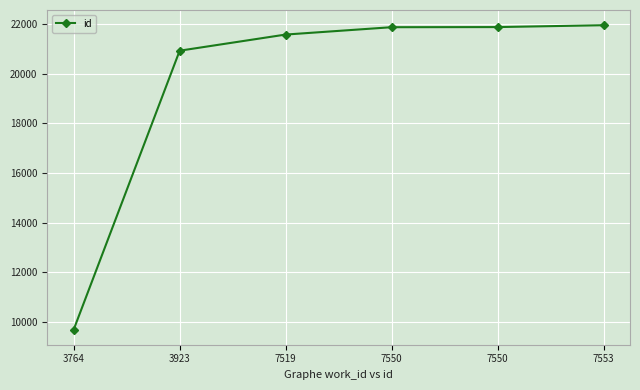

Count the number of data series in this chart.

1